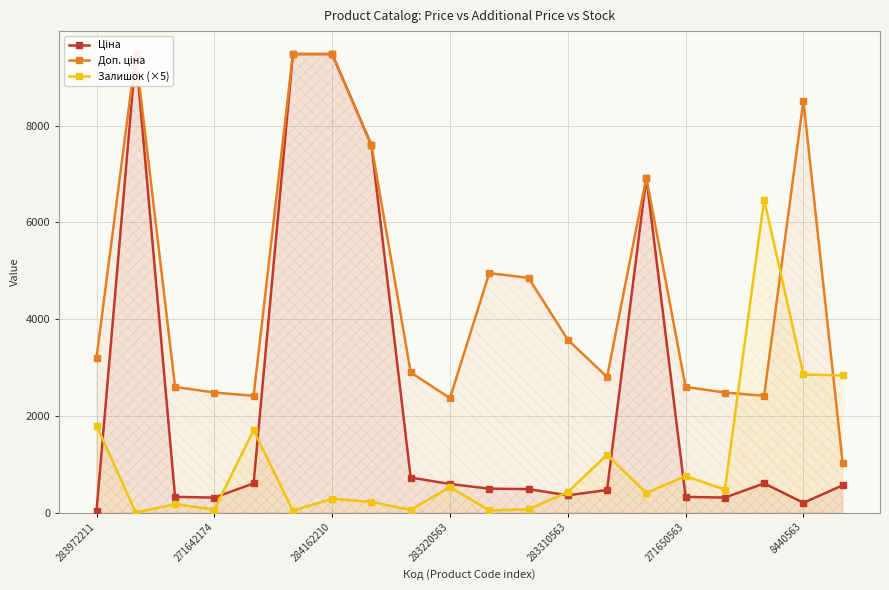

The Залишок (×5) series shows 60 at 271642174. True or false?

True